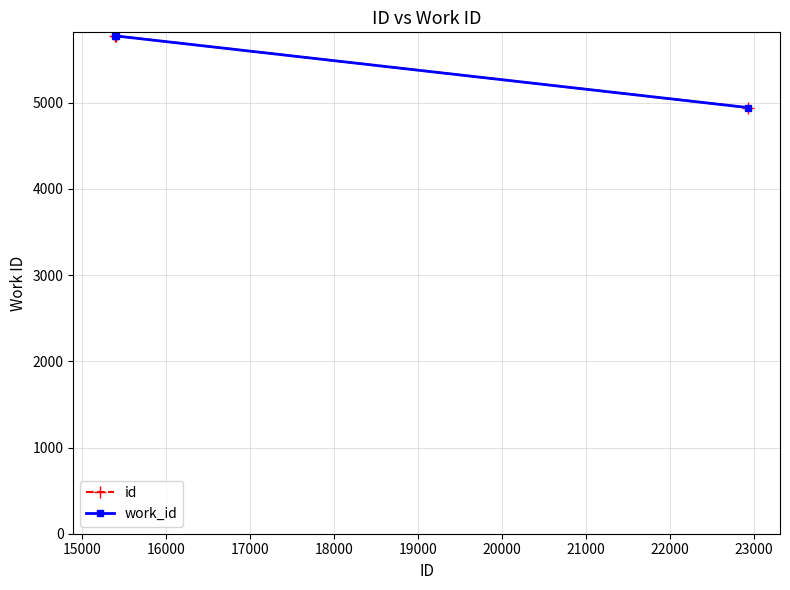

What is the difference between the maximum and minimum values in the id series?

832